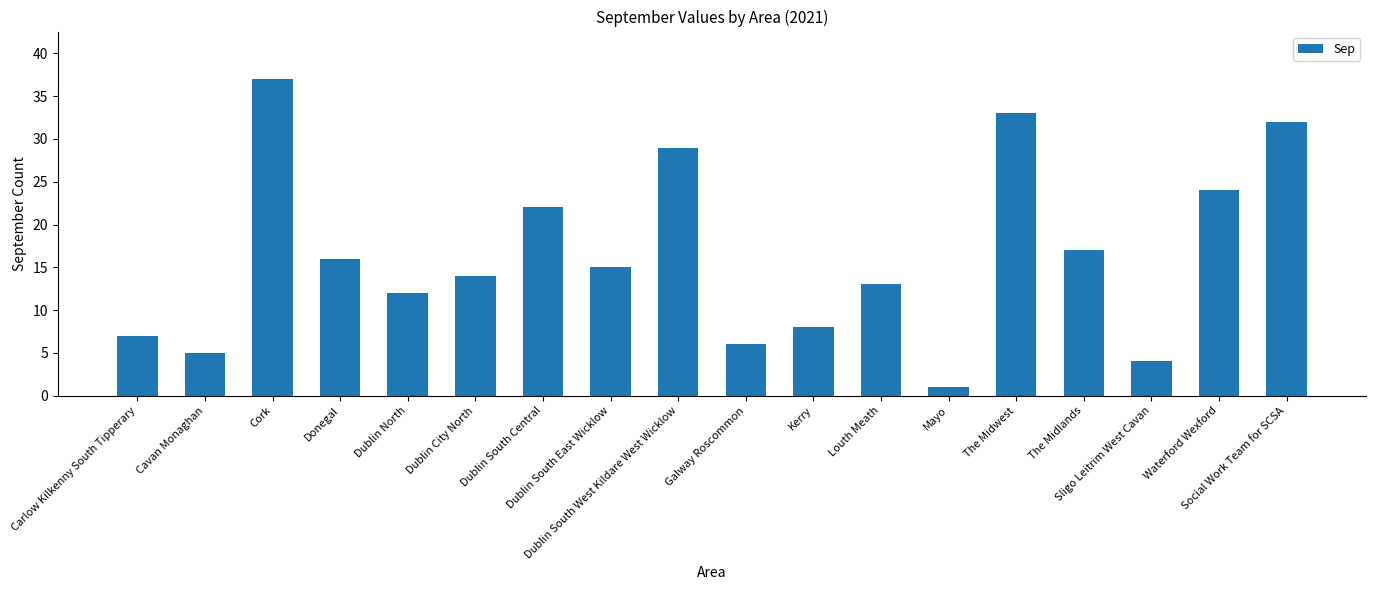

Which has a higher value, Cork or Waterford Wexford?

Cork